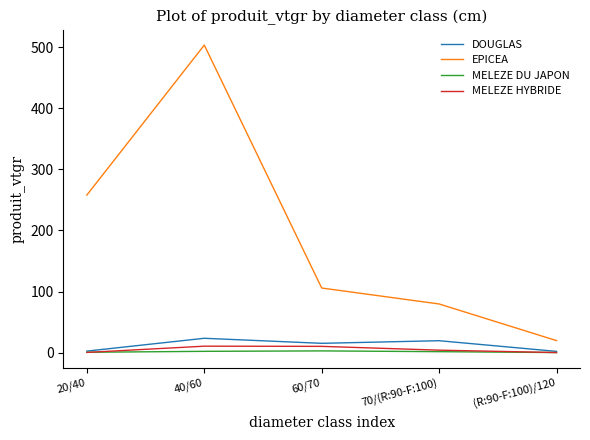

Rank the categories by EPICEA value from lowest to highest.

(R:90-F:100)/120, 70/(R:90-F:100), 60/70, 20/40, 40/60